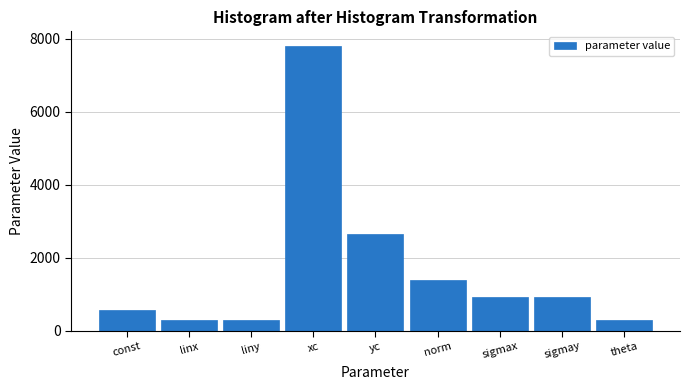

The value at xc is 2891.0. True or false?

False